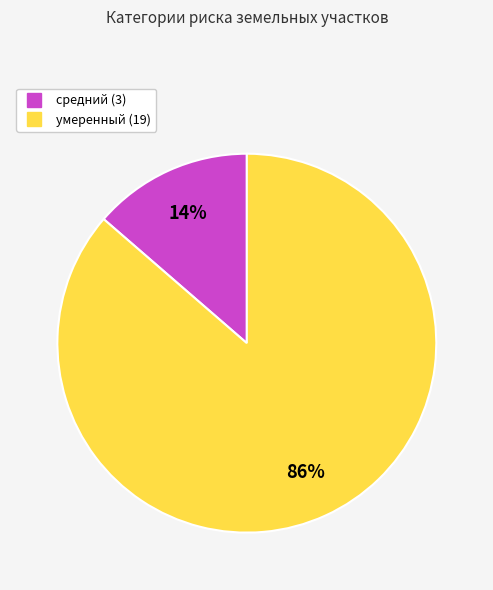

To the nearest percent, what is the average slice percentage?

50%